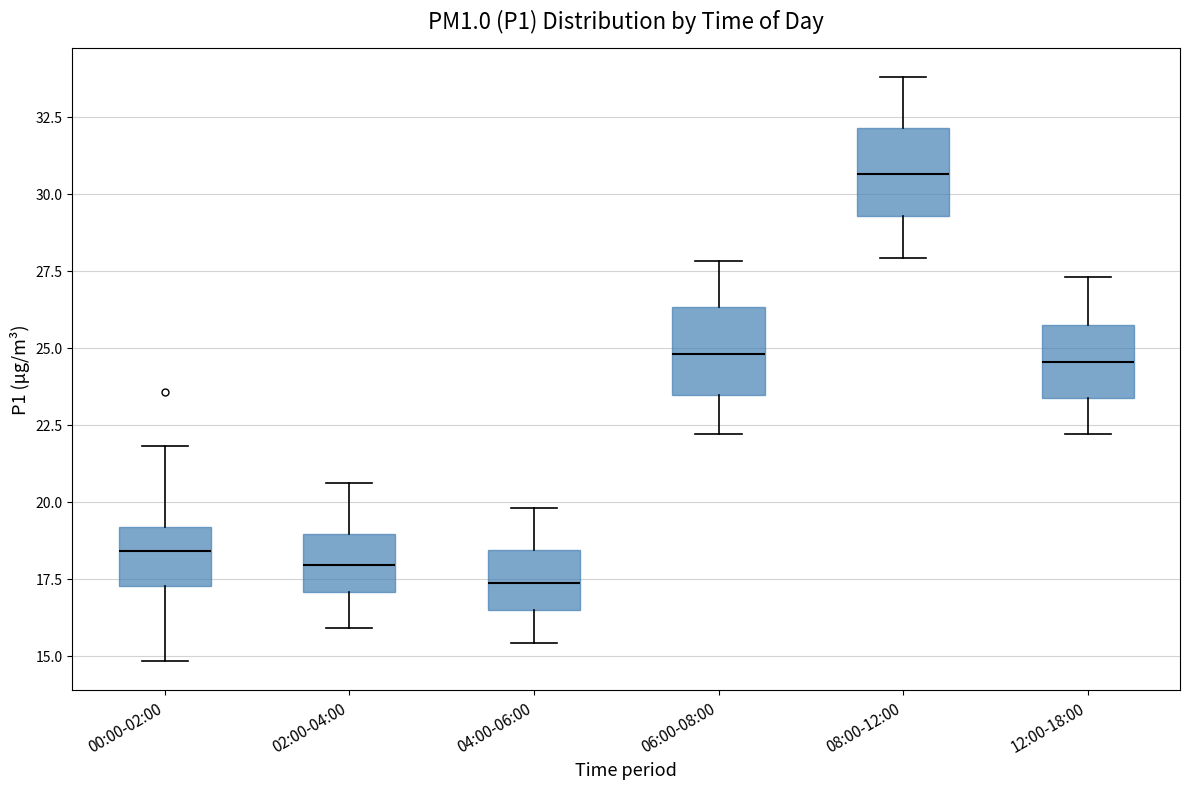

Reading left to right, transcribe this box plot: for each box, give where its median line is, the range the box spans, and where its two whiskers end, as read against the y-axis. The values are not printed on the chart, so give them approximately, as read against the axis.

00:00-02:00: median 18.5, box 17.5 to 19.0, whiskers 15.0 to 22.0
02:00-04:00: median 18.0, box 17.0 to 19.0, whiskers 16.0 to 20.5
04:00-06:00: median 17.5, box 16.5 to 18.5, whiskers 15.5 to 20.0
06:00-08:00: median 25.0, box 23.5 to 26.5, whiskers 22.0 to 28.0
08:00-12:00: median 30.5, box 29.5 to 32.0, whiskers 28.0 to 34.0
12:00-18:00: median 24.5, box 23.5 to 25.5, whiskers 22.0 to 27.5